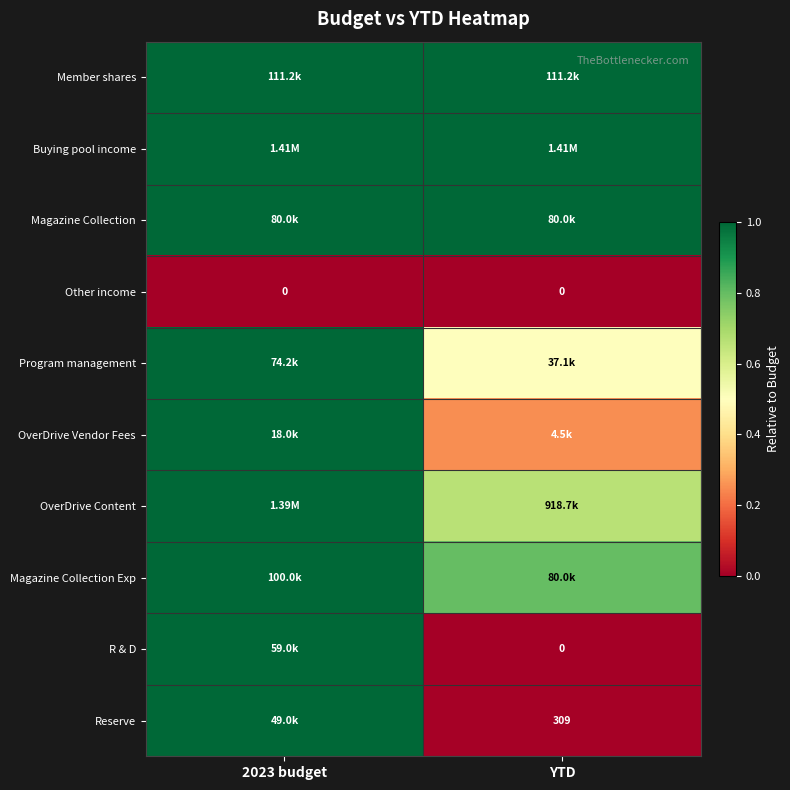

At which label is Member shares closest to 0?

YTD